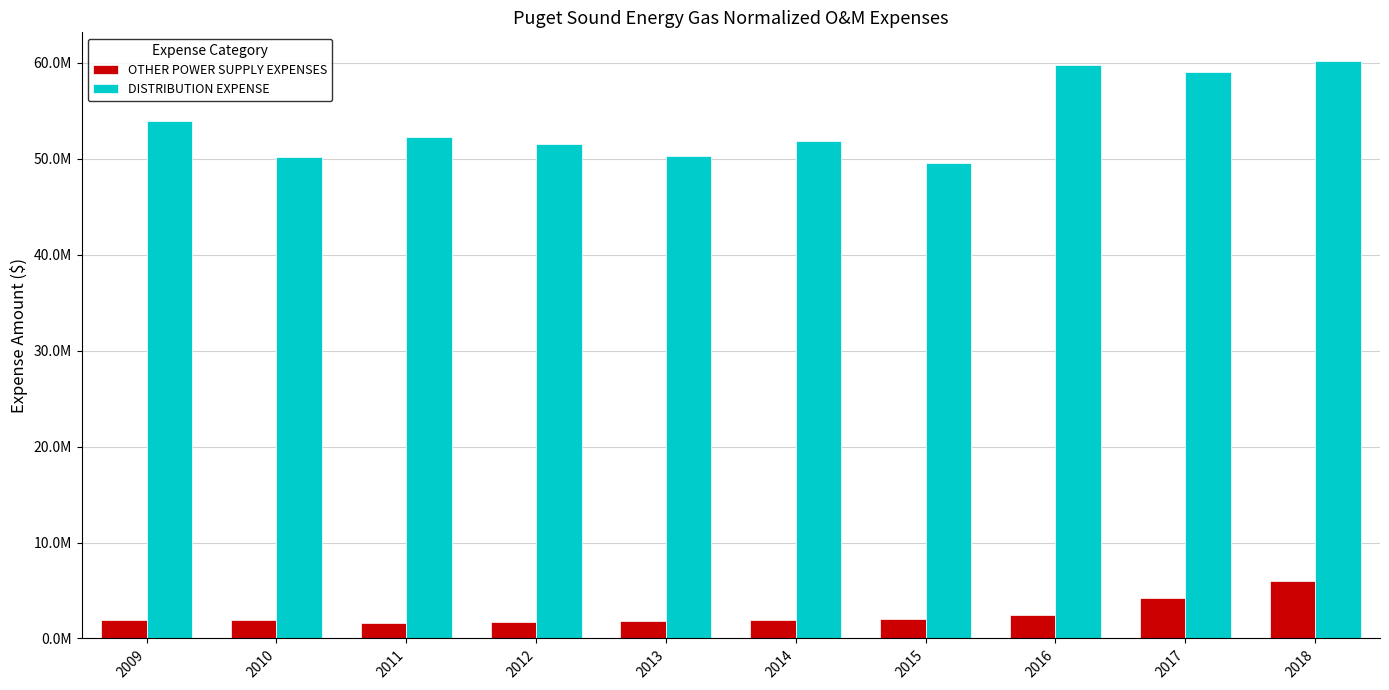

Reading left to right, extract all data points from this chart.

OTHER POWER SUPPLY EXPENSES: 1892293	1937122	1575816	1692834	1806138	1887107	2044530	2485004	4258218	6015083
DISTRIBUTION EXPENSE: 53931603	50238405	52286164	51578669	50241925	51905732	49550744	59765034	59084502	60174168